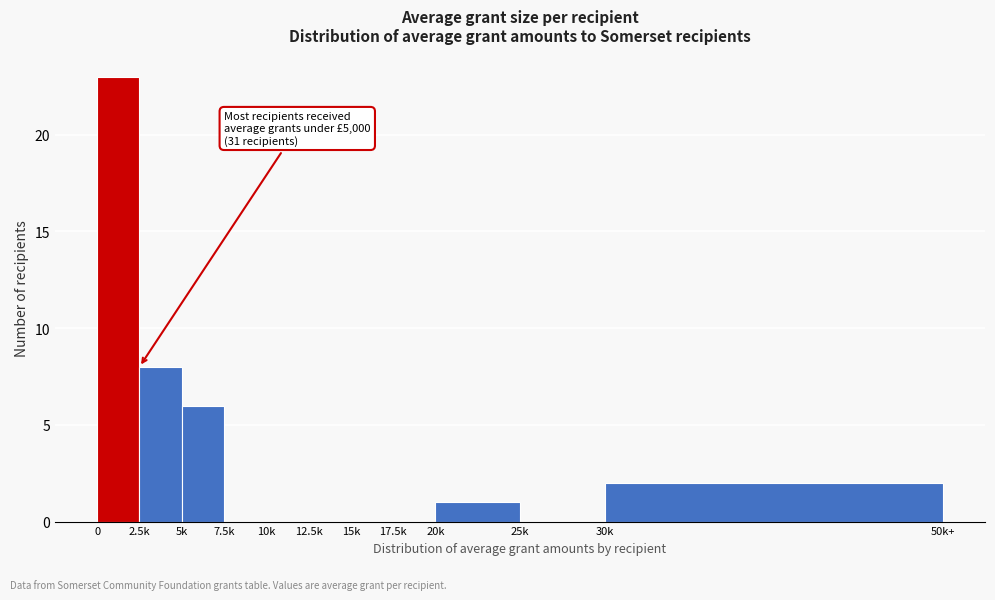

Reading left to right, transcribe all the data shown in this chart.

0=23	2.5k=8	5k=6	7.5k=0	10k=0	12.5k=0	15k=0	17.5k=0	20k=1	25k=0	30k=2